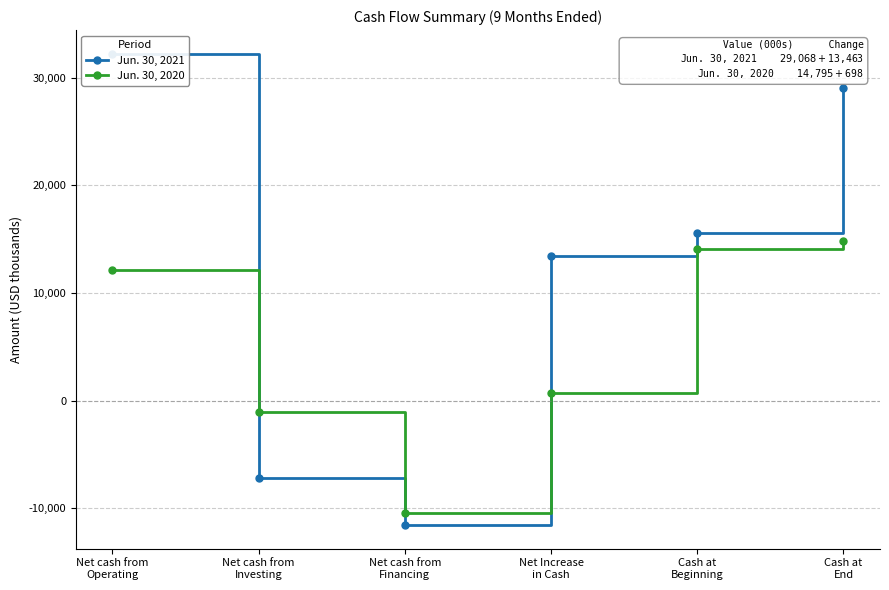

Which series has the largest total across all categories?

Jun. 30, 2021